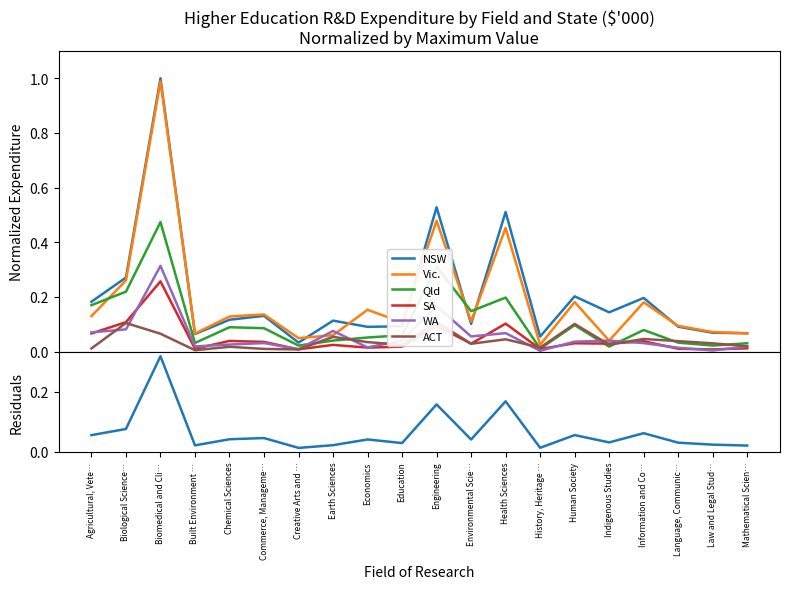

What is the sum of all Vic. values?

3.8